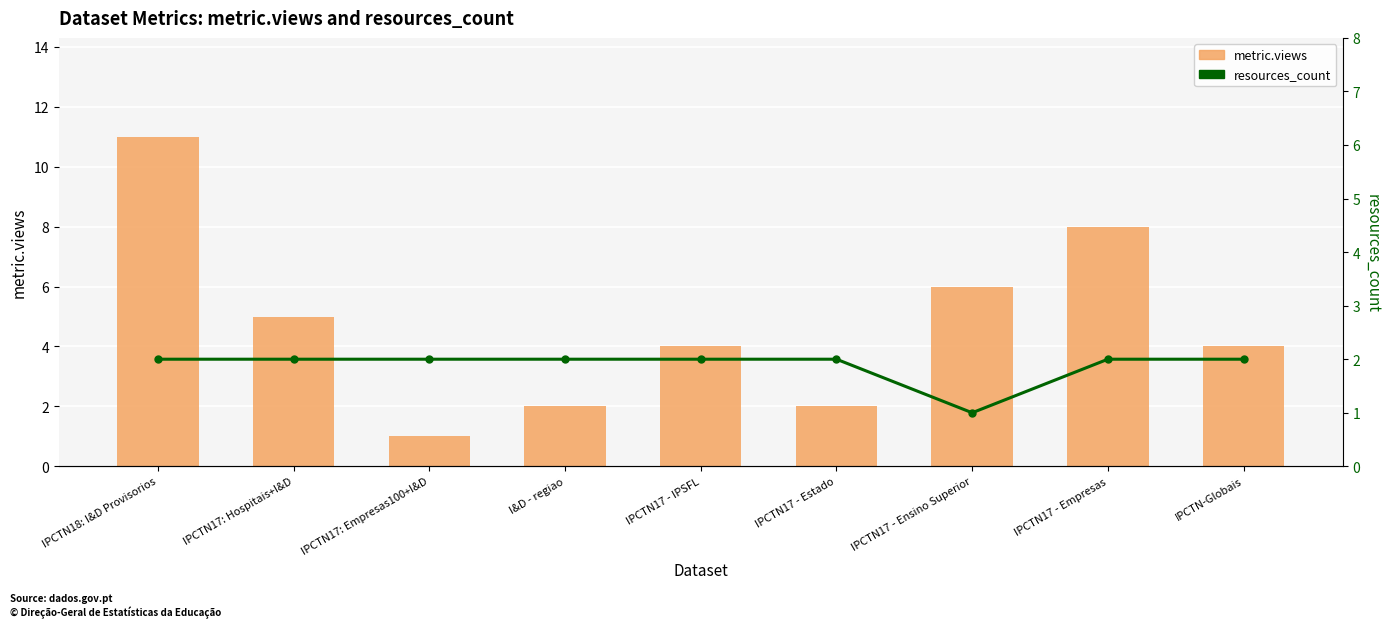

At which category does the chart reach its minimum across all series?

IPCTN17: Empresas100+I&D